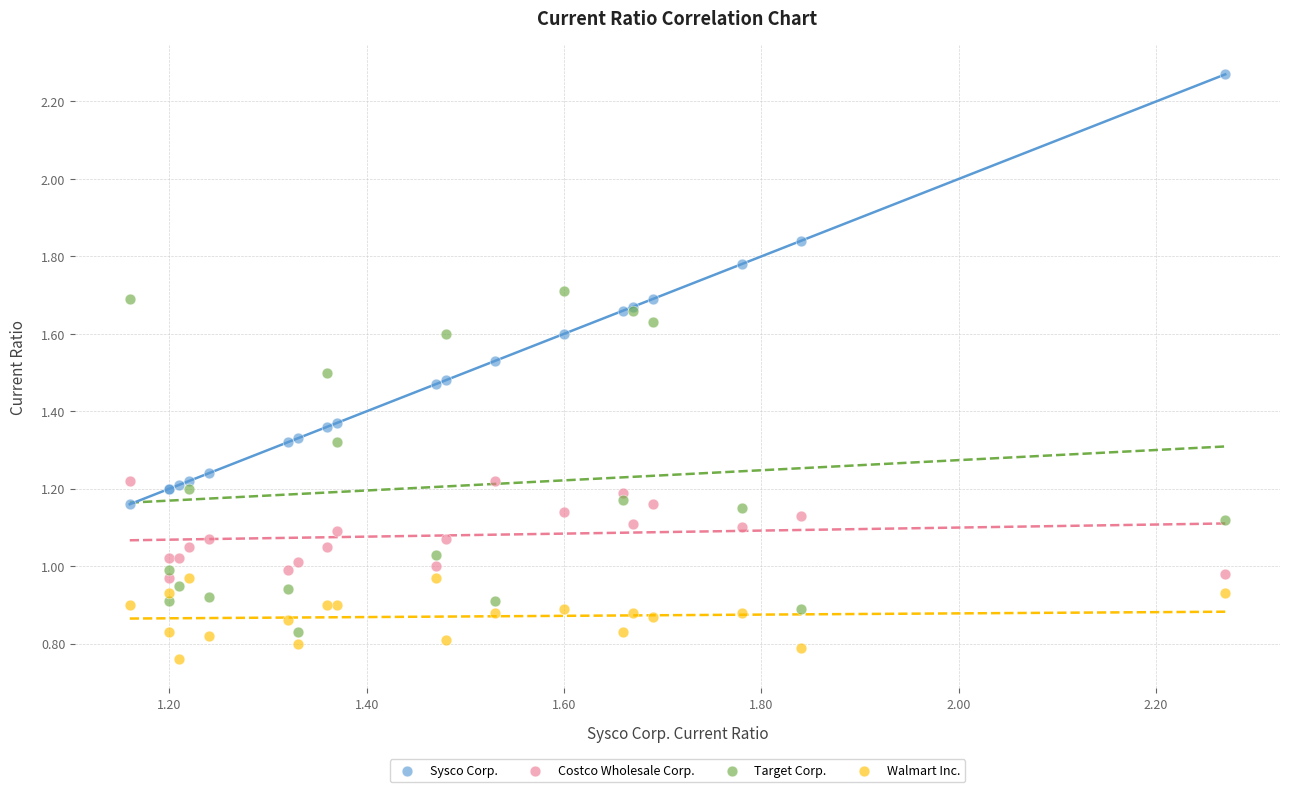

Which series contains the highest Y value?

Sysco Corp.